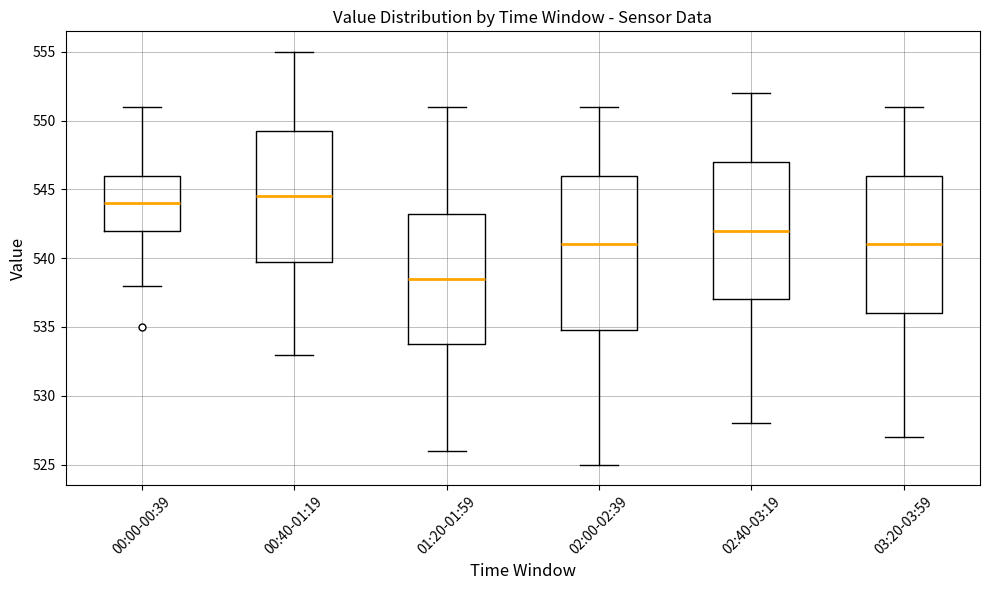

Reading left to right, read every box against the y-axis: the position of its median line, the range the box covers, and the ends of its whiskers. The values are not printed on the chart, so give them approximately, as read against the axis.

00:00-00:39: median 544.0, box 542.0 to 546.0, whiskers 538.0 to 551.0
00:40-01:19: median 544.5, box 540.0 to 549.5, whiskers 533.0 to 555.0
01:20-01:59: median 538.5, box 534.0 to 543.5, whiskers 526.0 to 551.0
02:00-02:39: median 541.0, box 535.0 to 546.0, whiskers 525.0 to 551.0
02:40-03:19: median 542.0, box 537.0 to 547.0, whiskers 528.0 to 552.0
03:20-03:59: median 541.0, box 536.0 to 546.0, whiskers 527.0 to 551.0